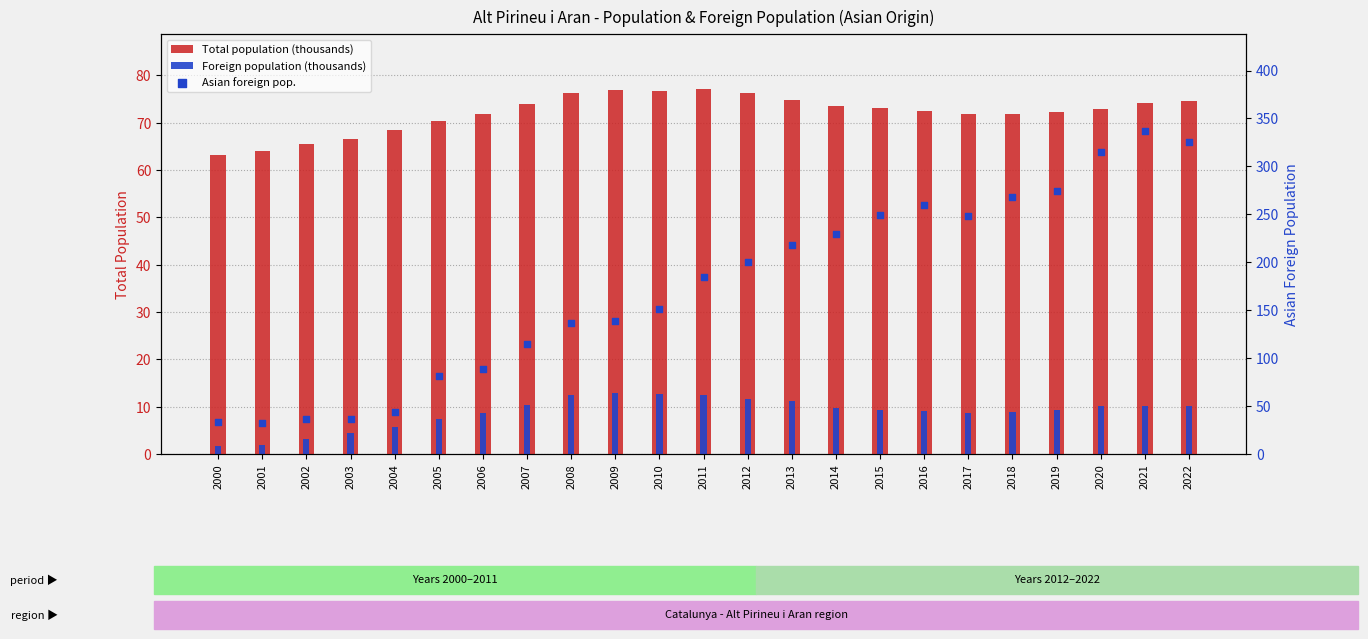

Is the value of Asian foreign pop. at 2016 greater than the value of Total population (thousands) at 2005?

Yes